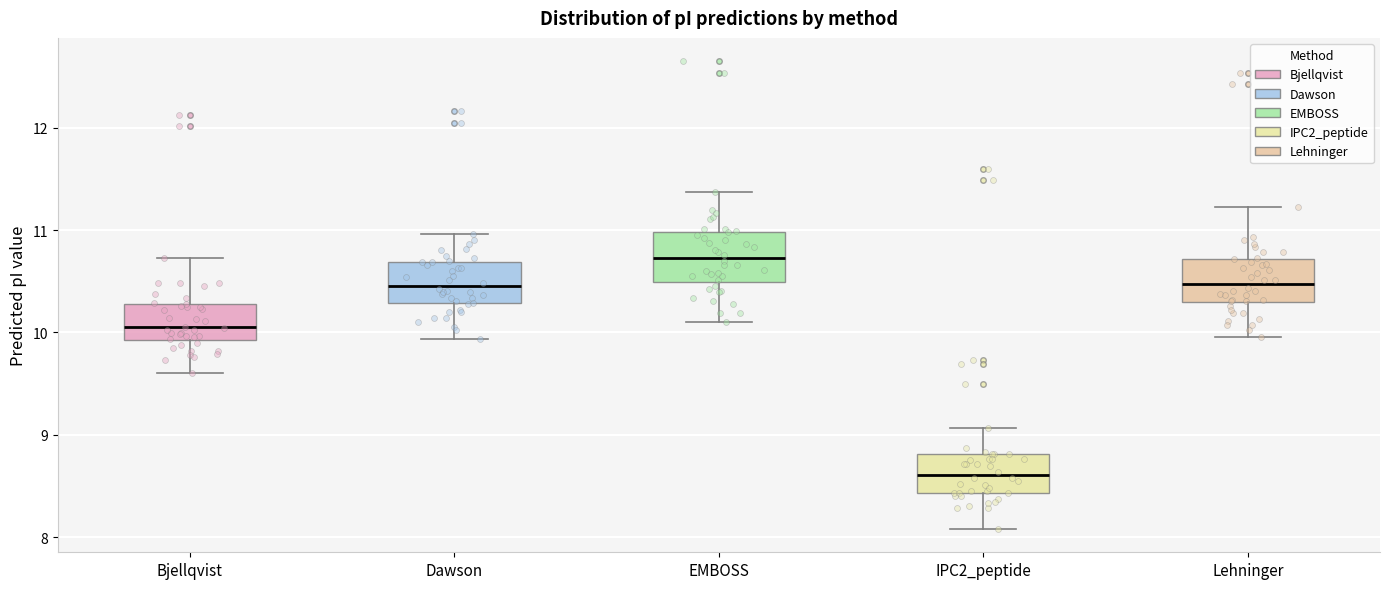

Reading left to right, transcribe this box plot: for each box, give where its median line is, the range the box spans, and where its two whiskers end, as read against the y-axis. The values are not printed on the chart, so give them approximately, as read against the axis.

Bjellqvist: median 10.1, box 9.9 to 10.3, whiskers 9.6 to 10.7
Dawson: median 10.5, box 10.3 to 10.7, whiskers 9.9 to 11.0
EMBOSS: median 10.7, box 10.5 to 11.0, whiskers 10.1 to 11.4
IPC2_peptide: median 8.6, box 8.4 to 8.8, whiskers 8.1 to 9.1
Lehninger: median 10.5, box 10.3 to 10.7, whiskers 10.0 to 11.2